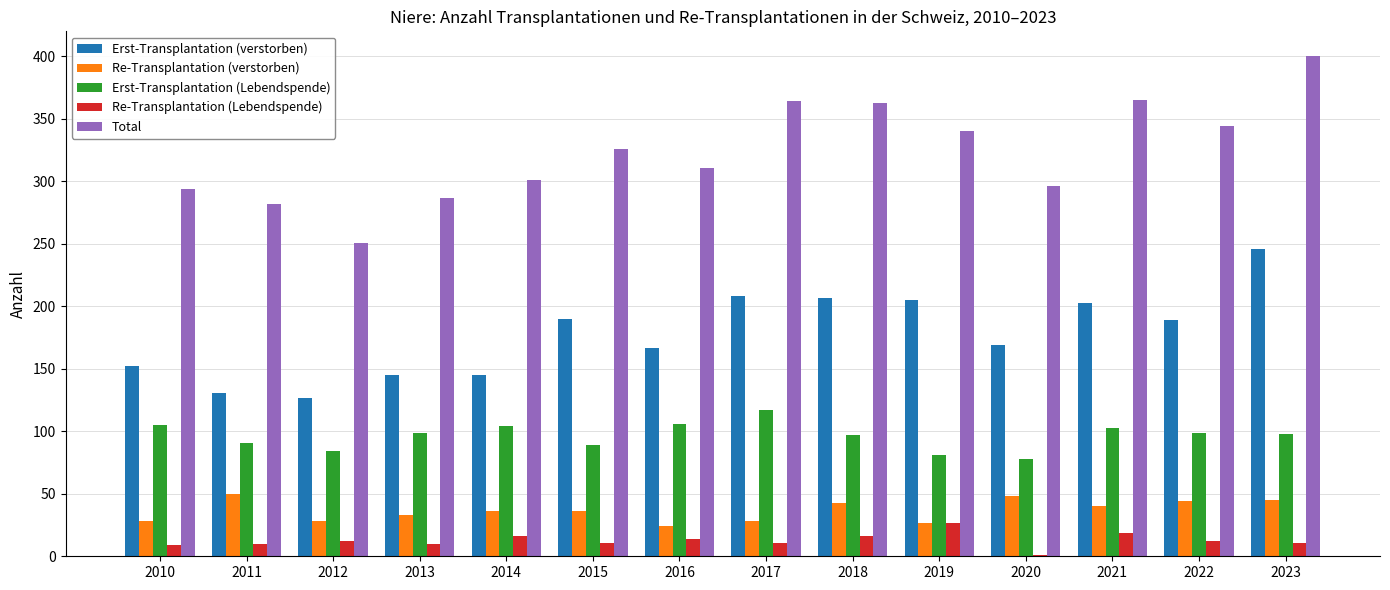

Read the Re-Transplantation (verstorben) value at 2015.

36